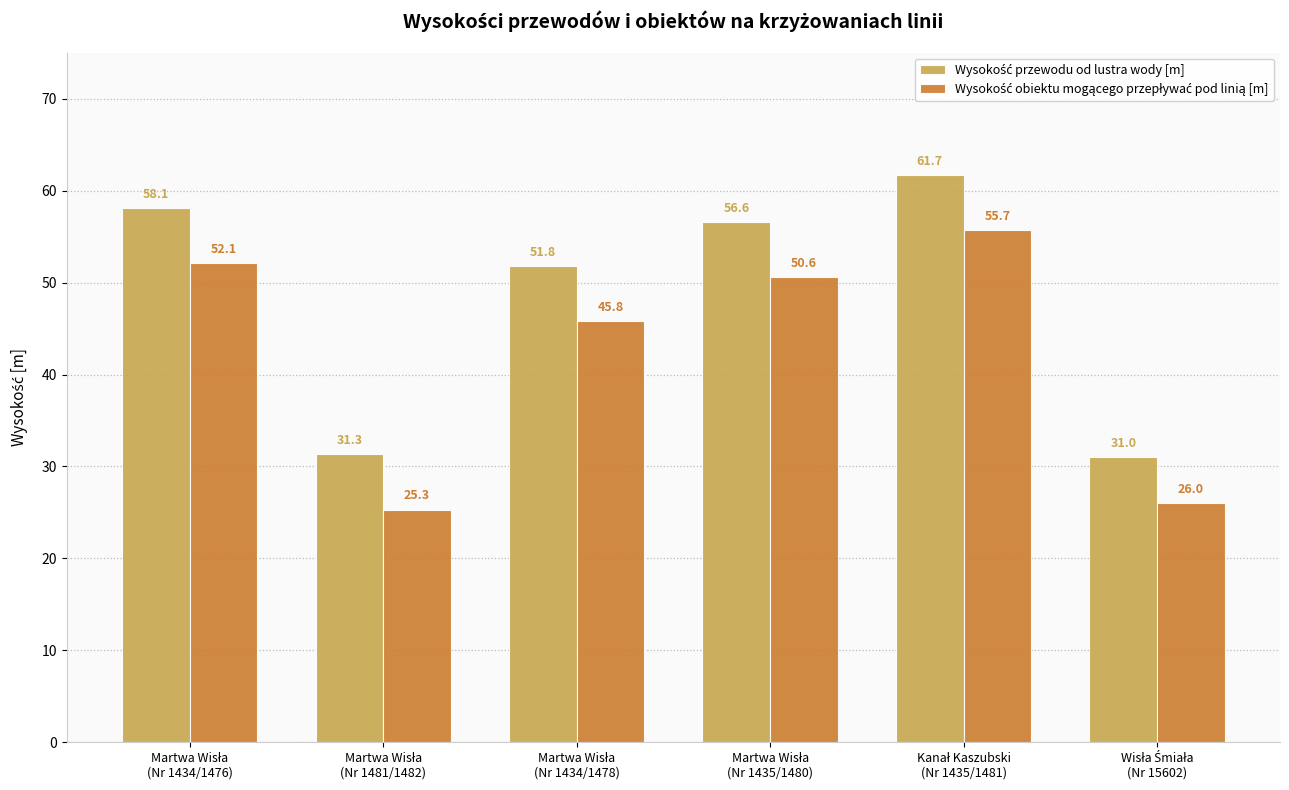

At how many categories does at least one series exceed 29?

6